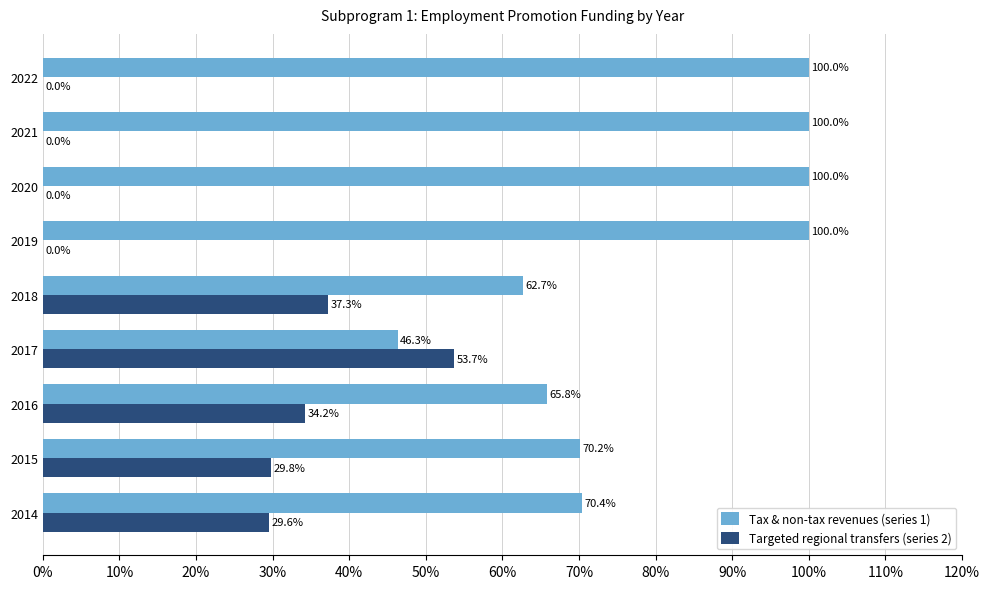

Which series has the largest total across all categories?

Tax & non-tax revenues (series 1)